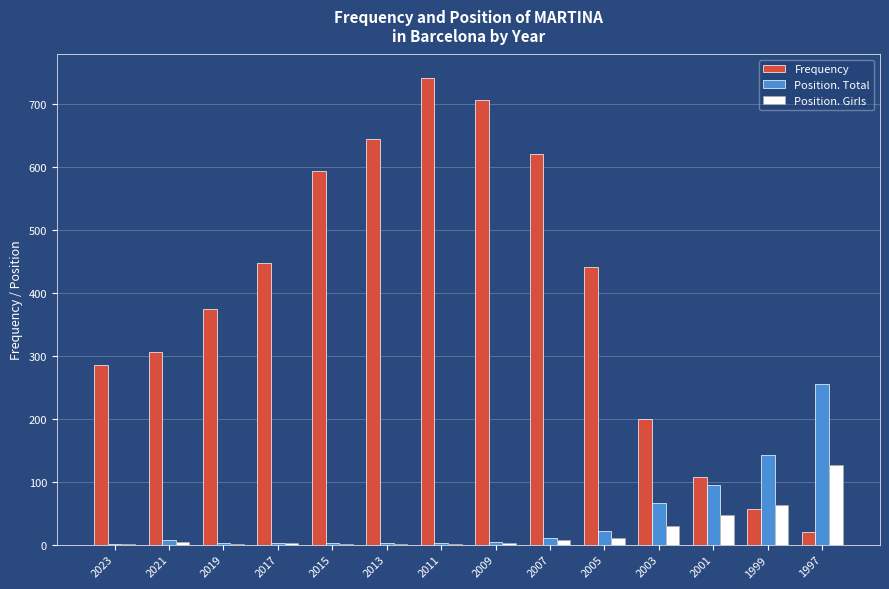

Is the value of Position. Girls at 2023 greater than the value of Frequency at 2011?

No